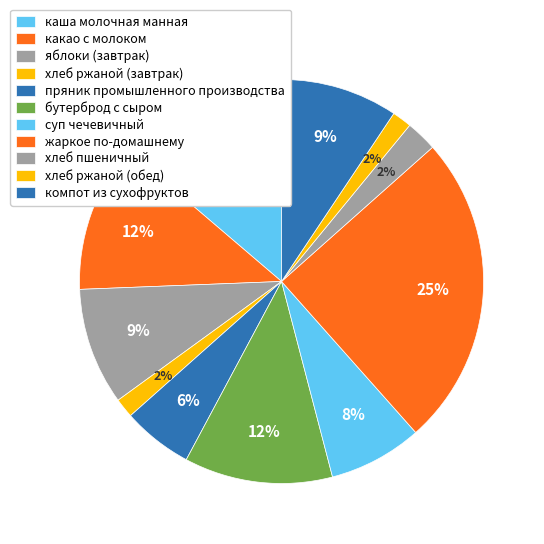

To the nearest percent, what portion does хлеб ржаной (завтрак) represent?

2%